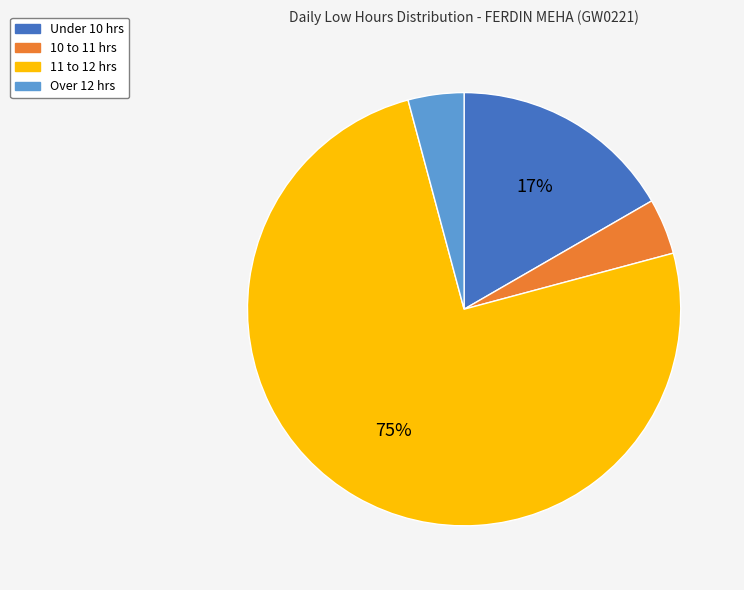

Count the number of slices in the pie.

4